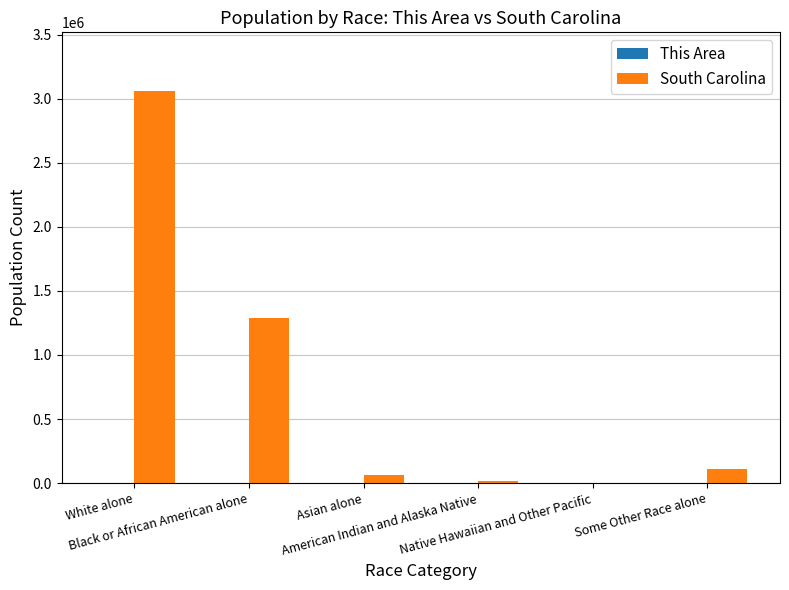

What is the sum of all South Carolina values?

4545429